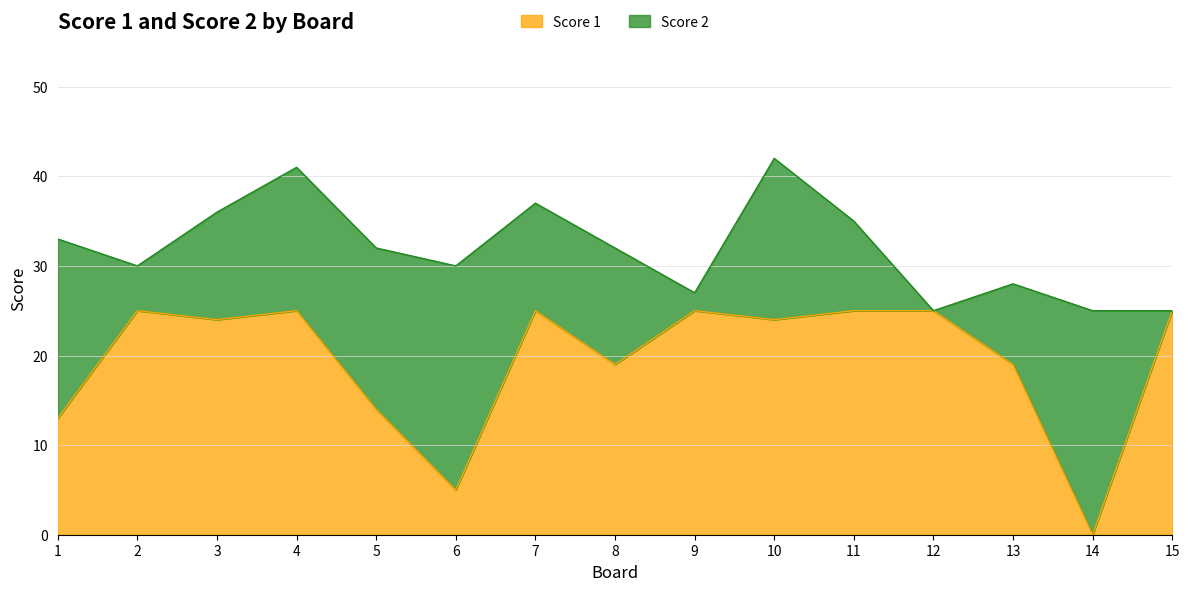

How many data points are less than 24?

6